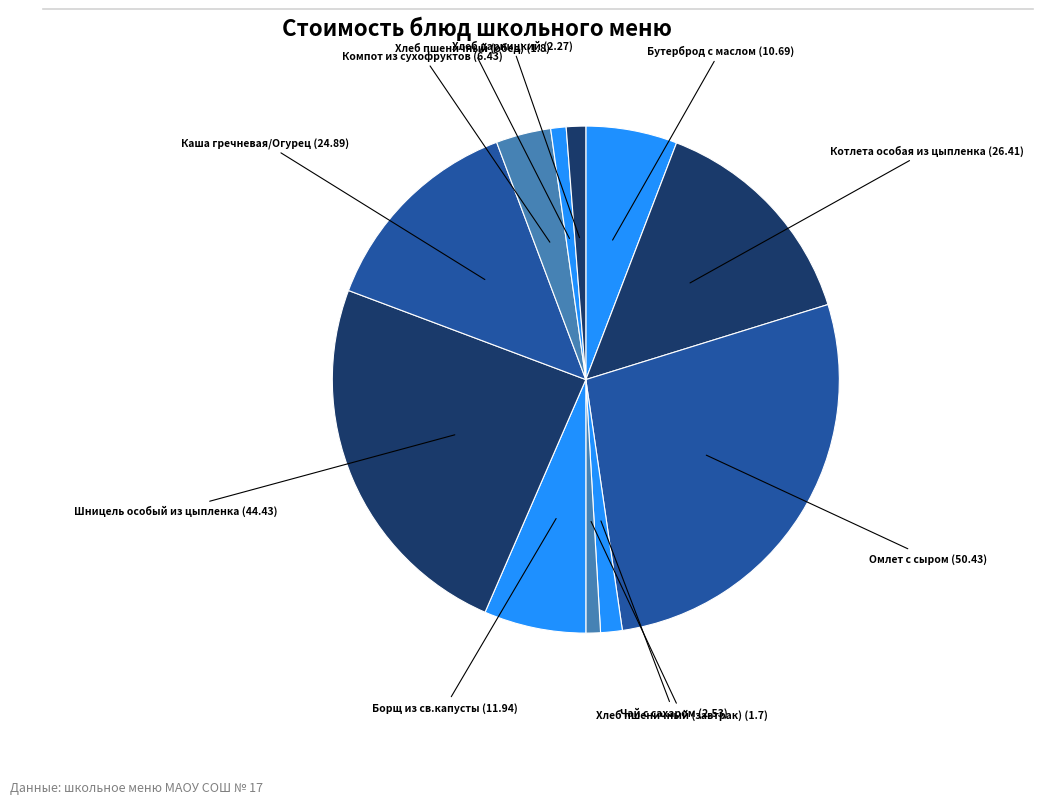

Count the number of slices in the pie.

11